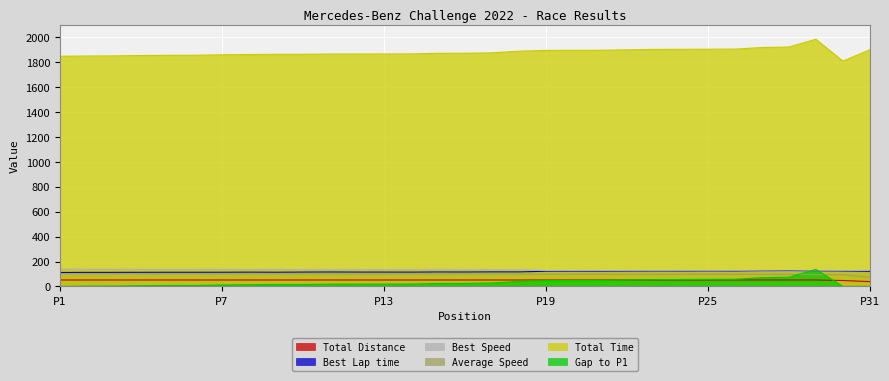

What is the highest value of the Total Distance series?

51.7